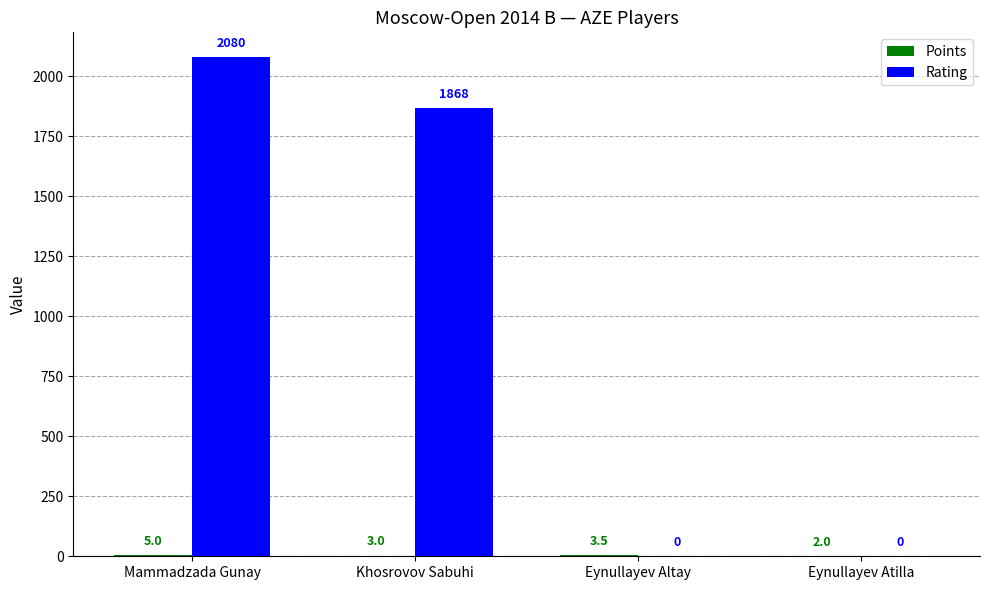

What is the spread (max minus min) of values at Khosrovov Sabuhi?

1865.0